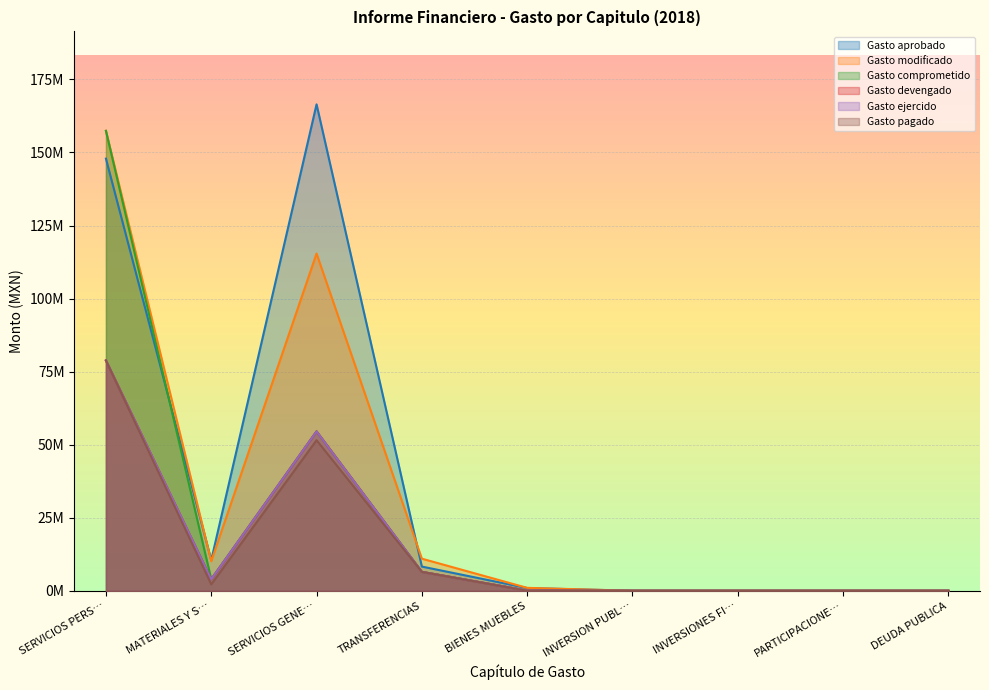

Is the value of Gasto aprobado at SERVICIOS GENE… greater than the value of Gasto devengado at PARTICIPACIONE…?

Yes